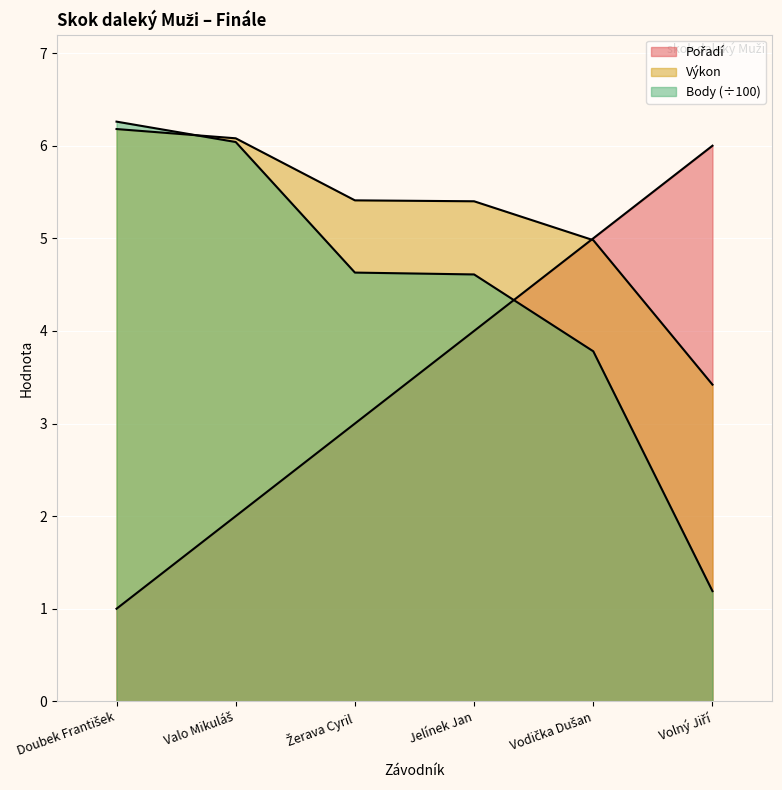

How many times do Pořadí and Výkon cross each other?

1